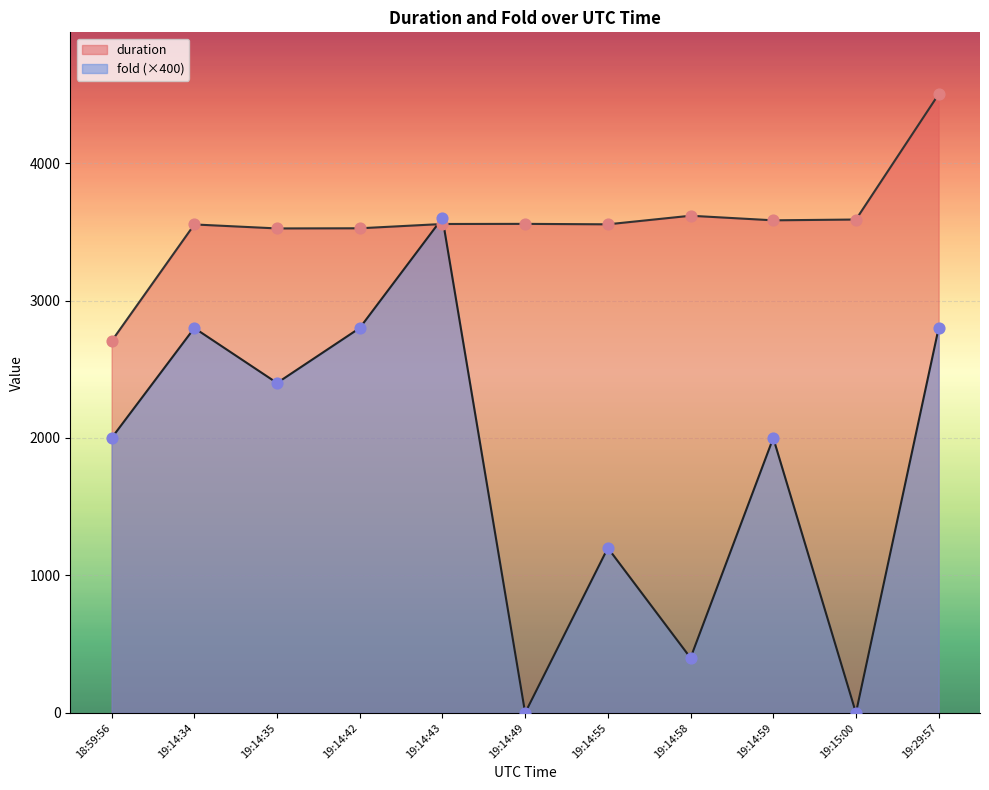

Which series contains the lowest Y value?

fold